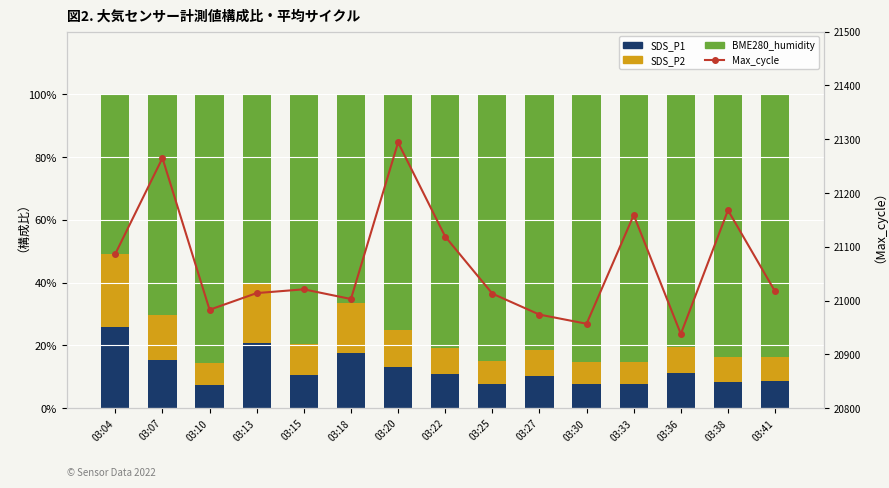

True or false: Max_cycle has a value of 33198.8 at 03:33.

False